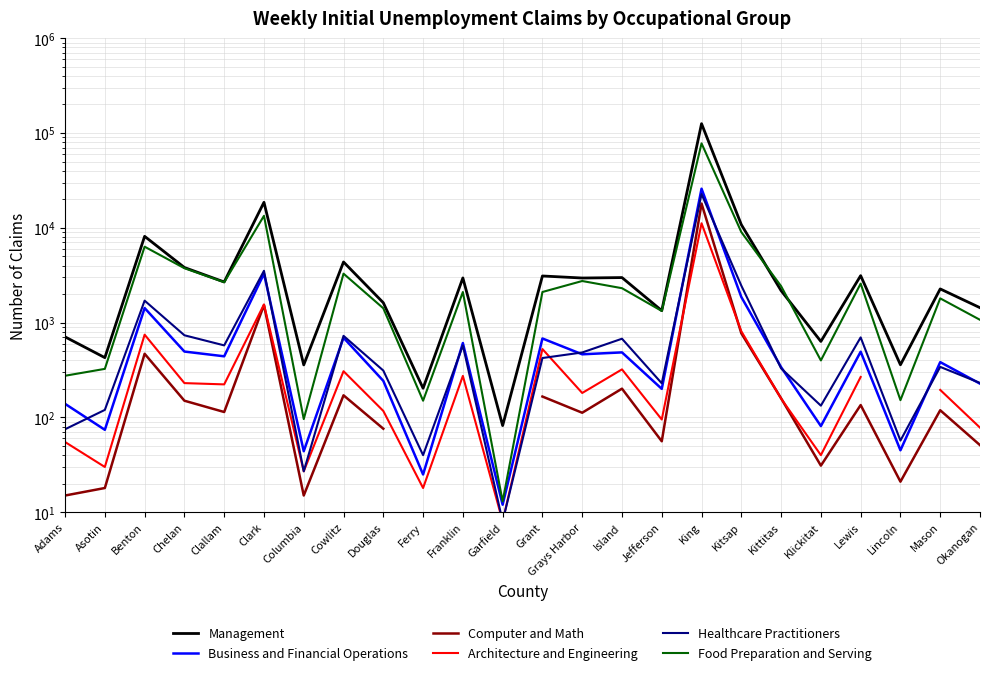

Count the number of data series in this chart.

6